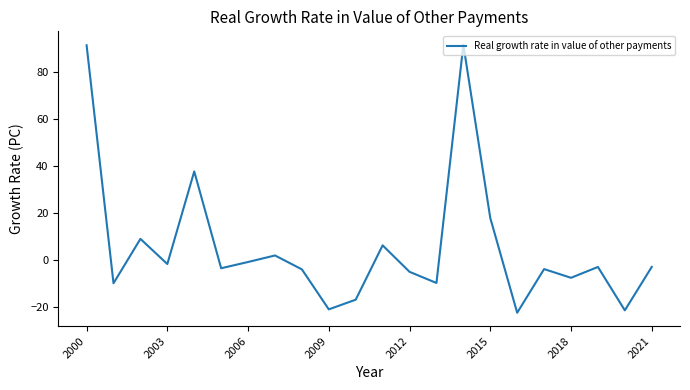

What is the maximum value shown in the chart?

91.4